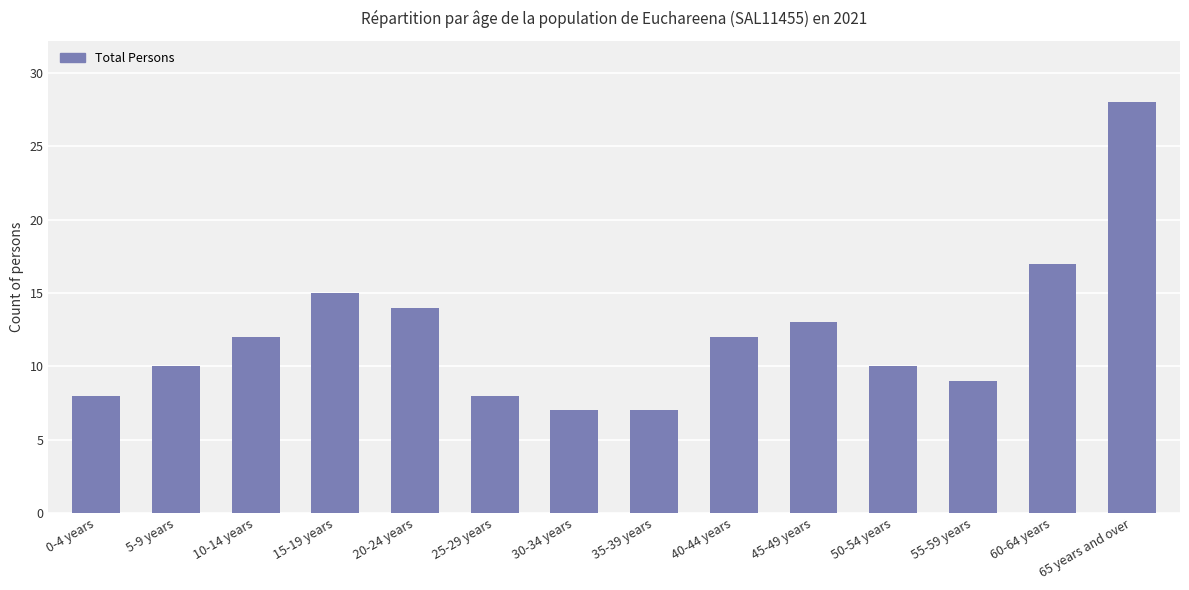

Approximately how many times larger is the value at 65 years and over compared to 5-9 years?

2.8